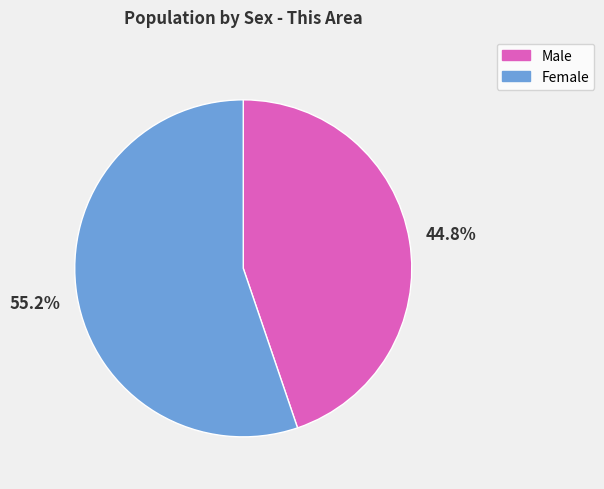

To the nearest percent, what is the difference between the largest and smallest slice percentages?

10%